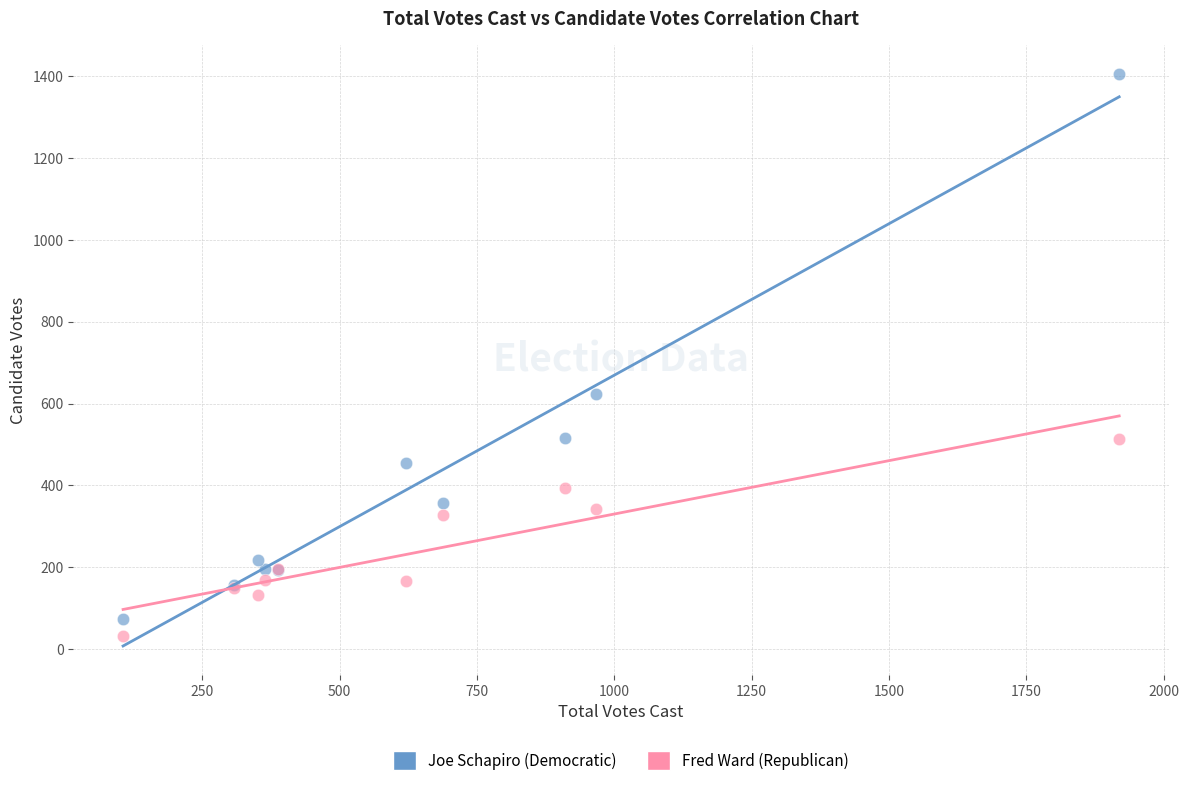

Which series reaches the minimum Y coordinate?

Fred Ward (Republican)